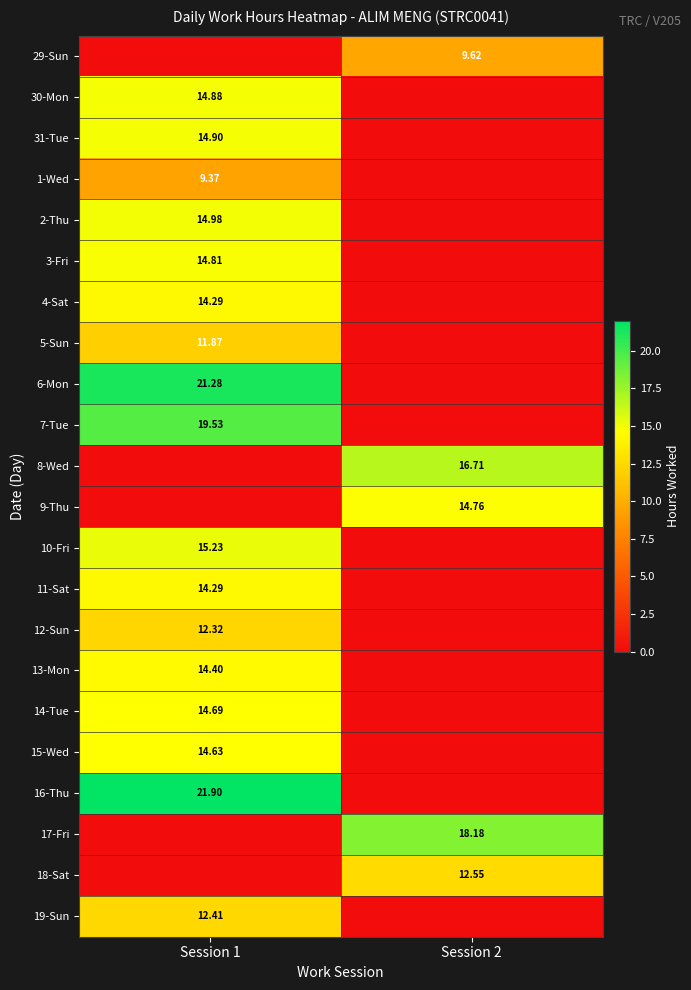

Which category has the highest value across all series?

Session 1